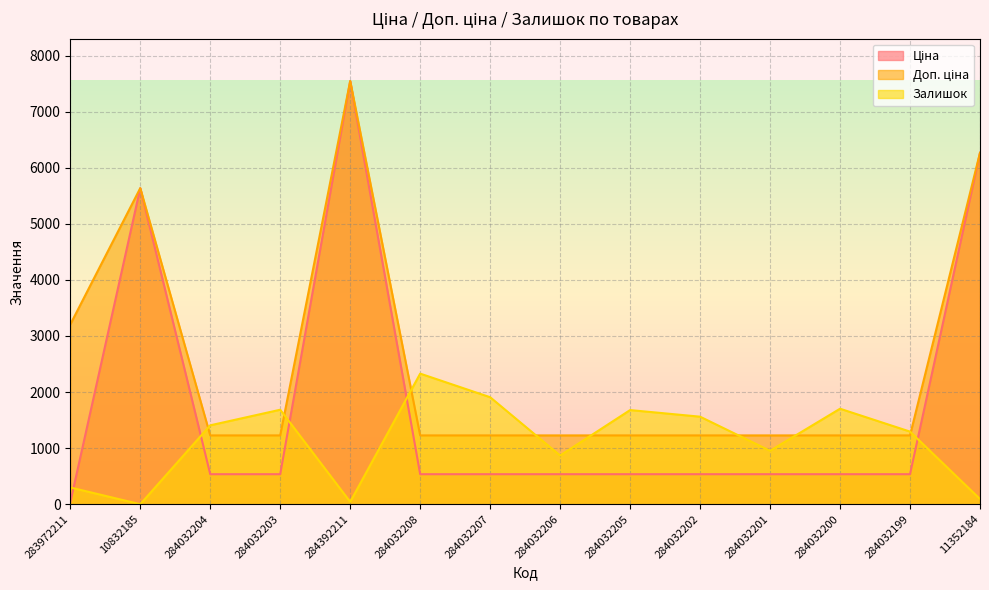

What is the approximate value of Залишок at 284032204?

1407.0